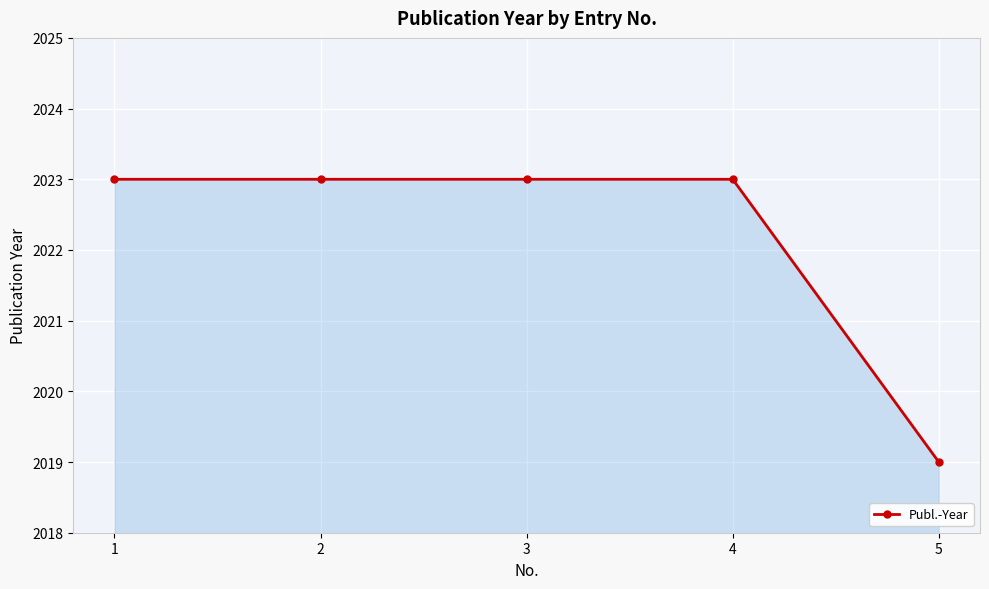

What is the approximate value at 1?

2023